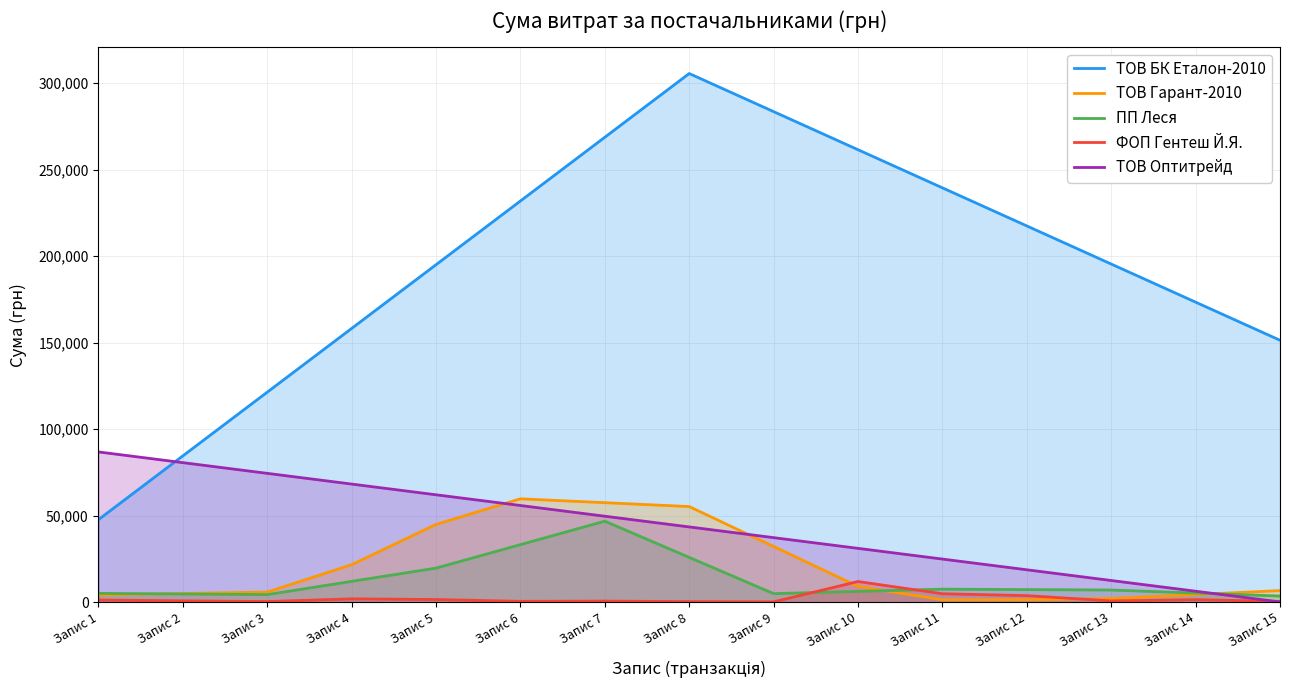

How many data points in ТОВ Оптитрейд are less than 43532?

7